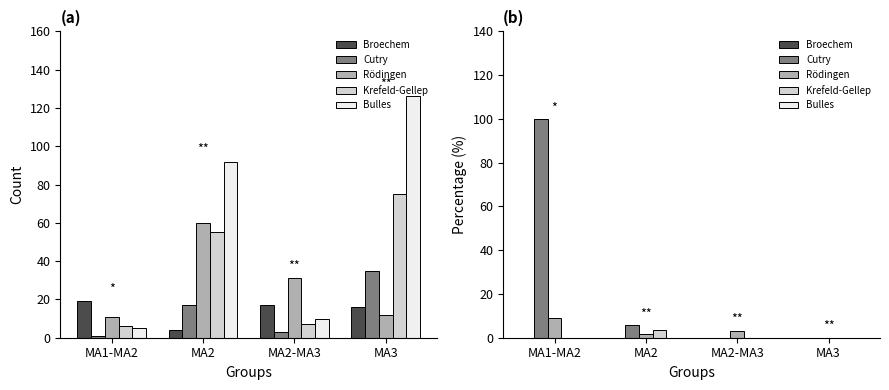

How many series are shown in this chart?

5